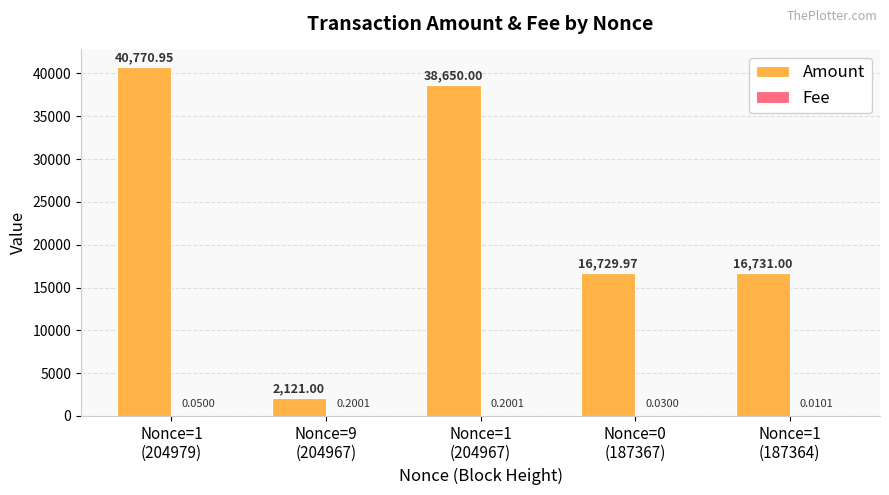

Which series has the largest total across all categories?

Amount